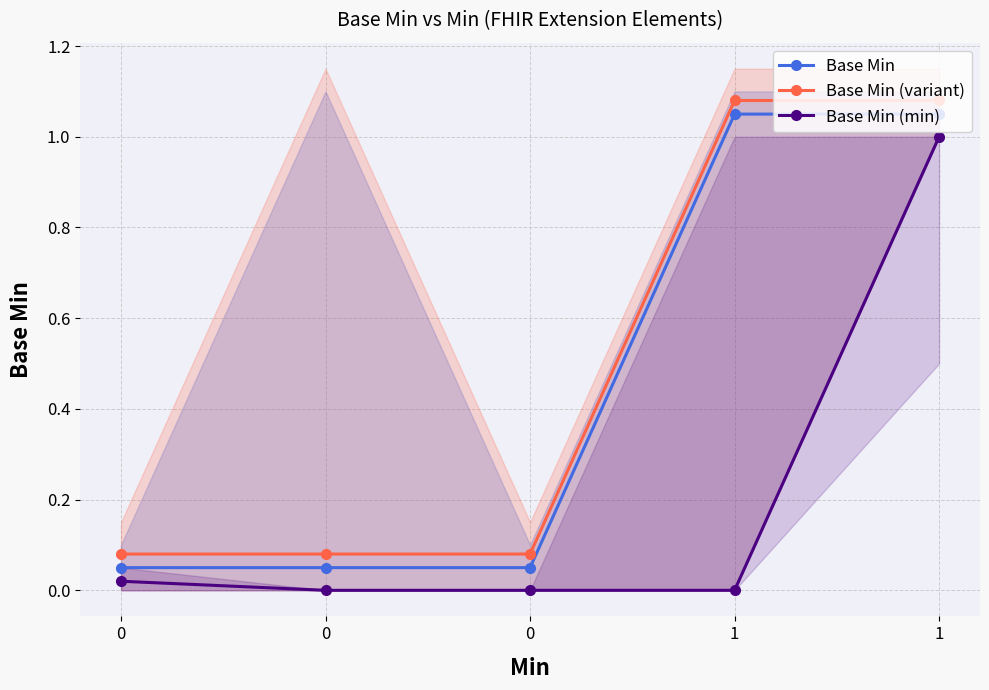

True or false: Base Min (min) and Base Min intersect in this chart.

False